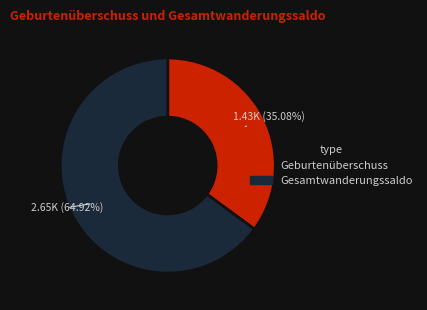

Is there any slice that represents more than half of the pie?

Yes